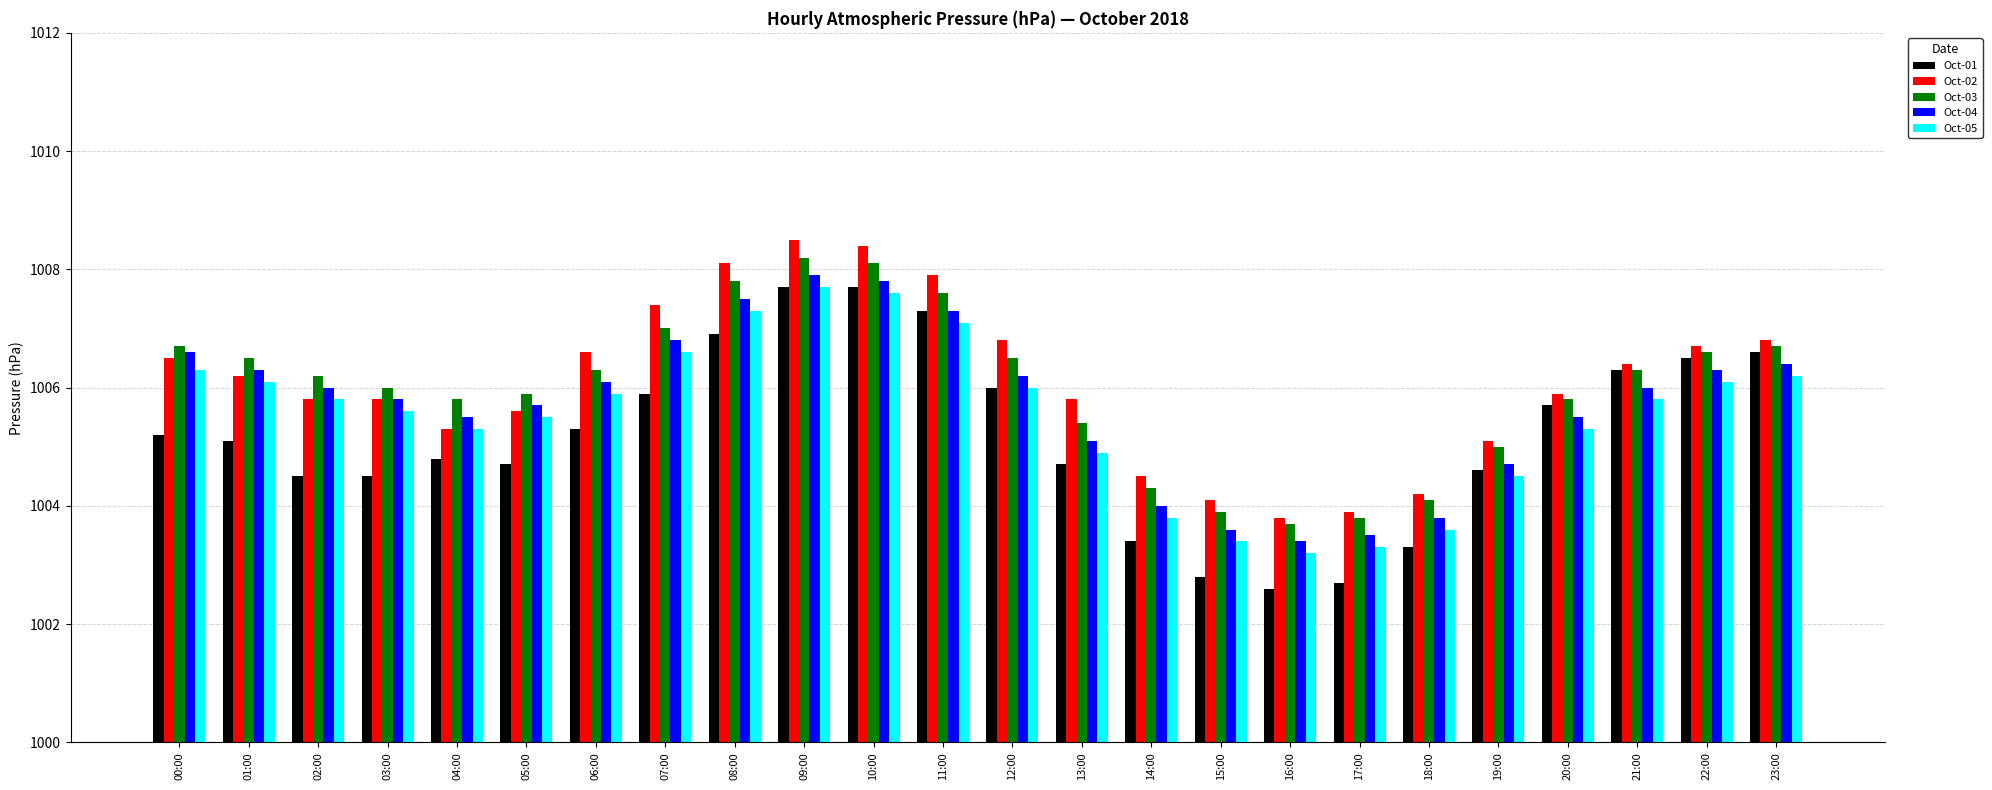

What is the approximate value of Oct-05 at 23:00?

1006.2